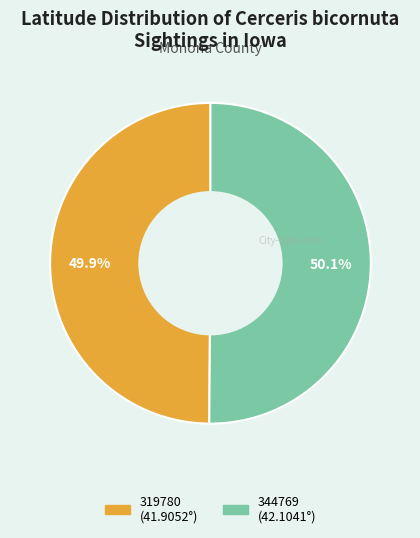

To the nearest percent, what percentage of the pie is 344769?

50%